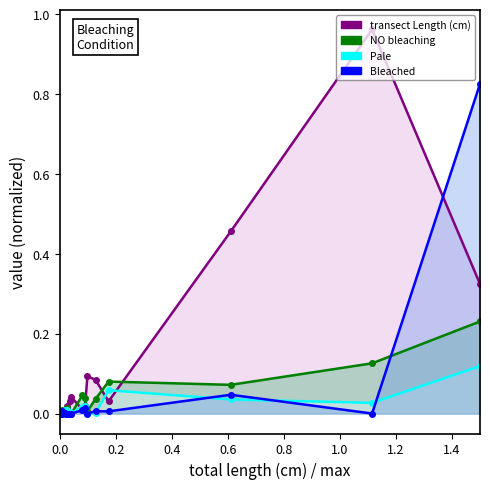

What is the highest value of the Pale series?

0.1